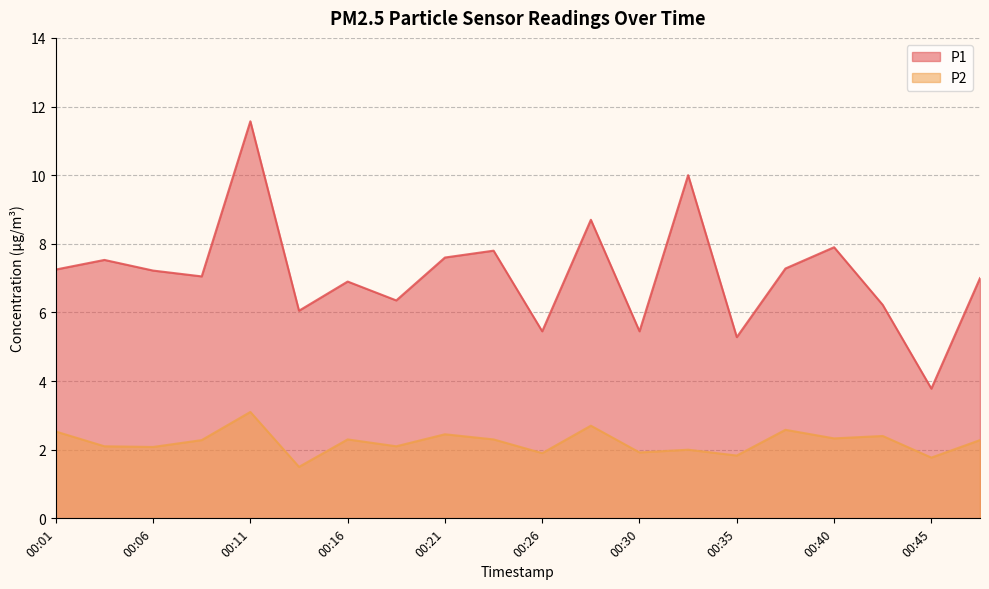

Rank the series by their maximum value, from highest to lowest.

P1, P2